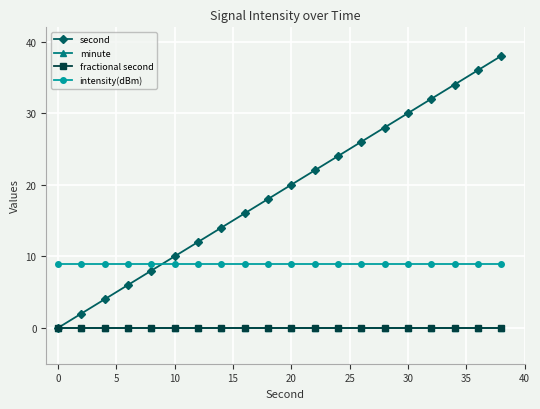

Is this an area chart (filled region under the line)?

No